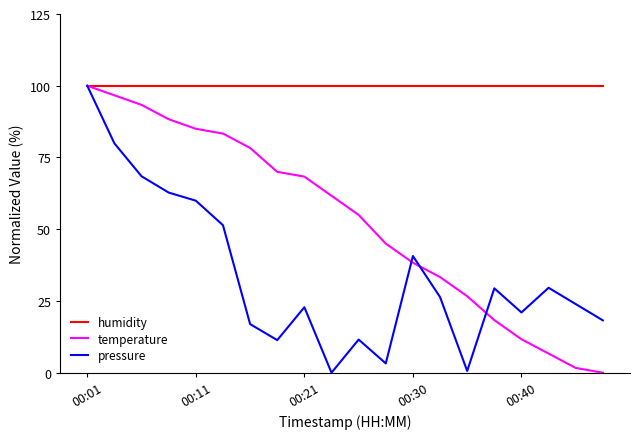

List the series in order of their overall mean, highest first.

humidity, temperature, pressure